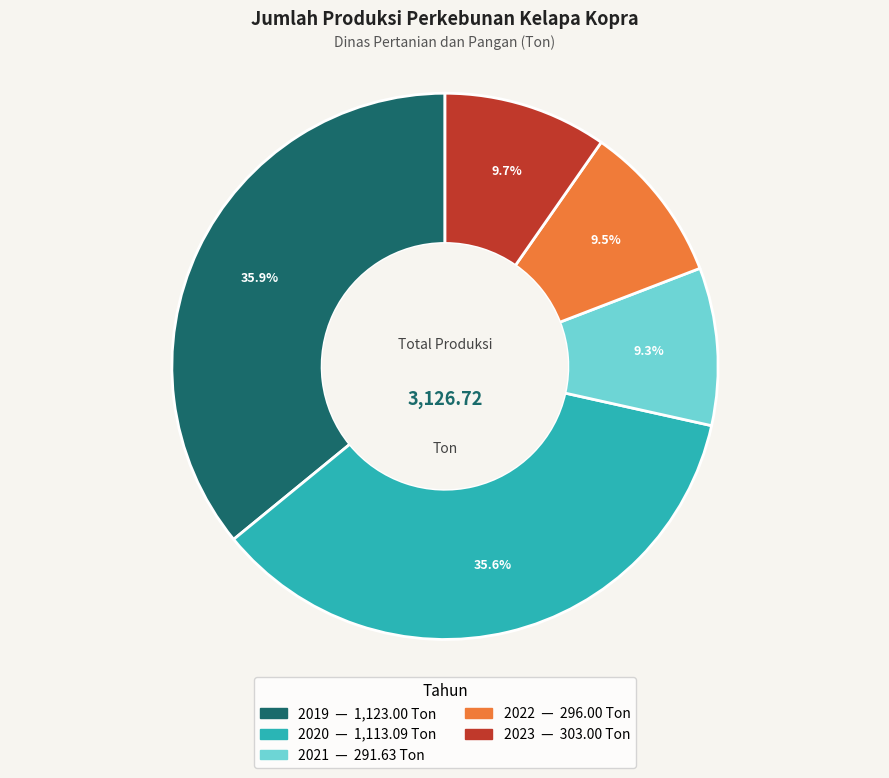

What is the ratio of the value at 2021 to the value at 2020?

0.3